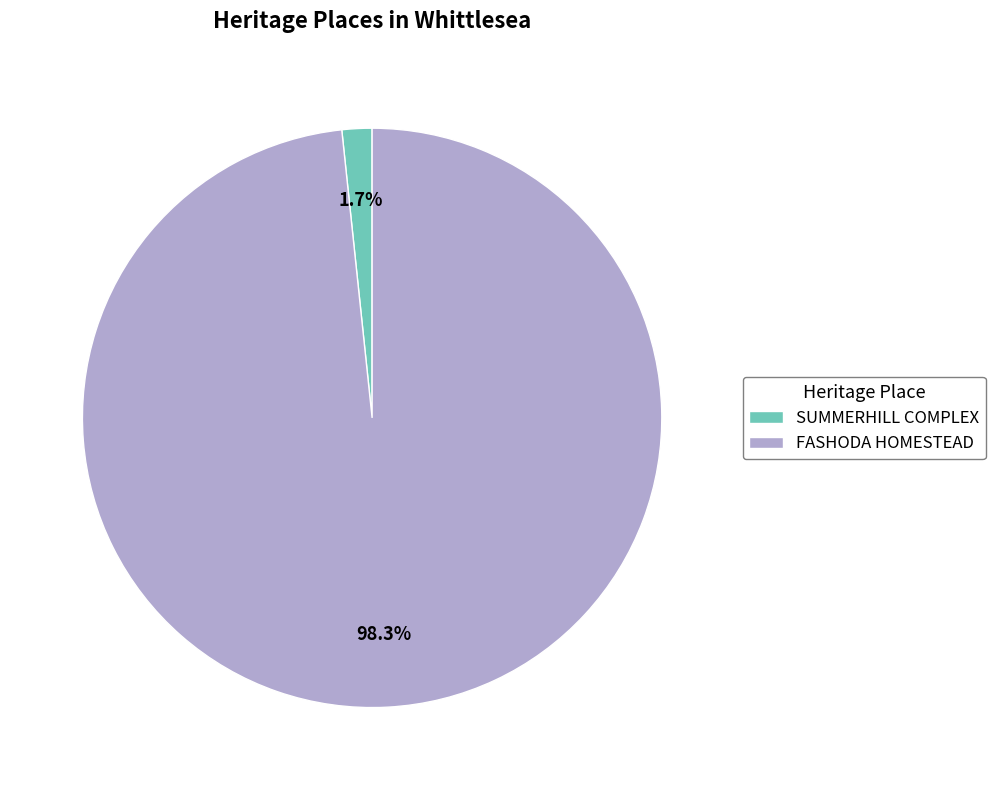

What percentage is the FASHODA HOMESTEAD slice, to the nearest percent?

98%